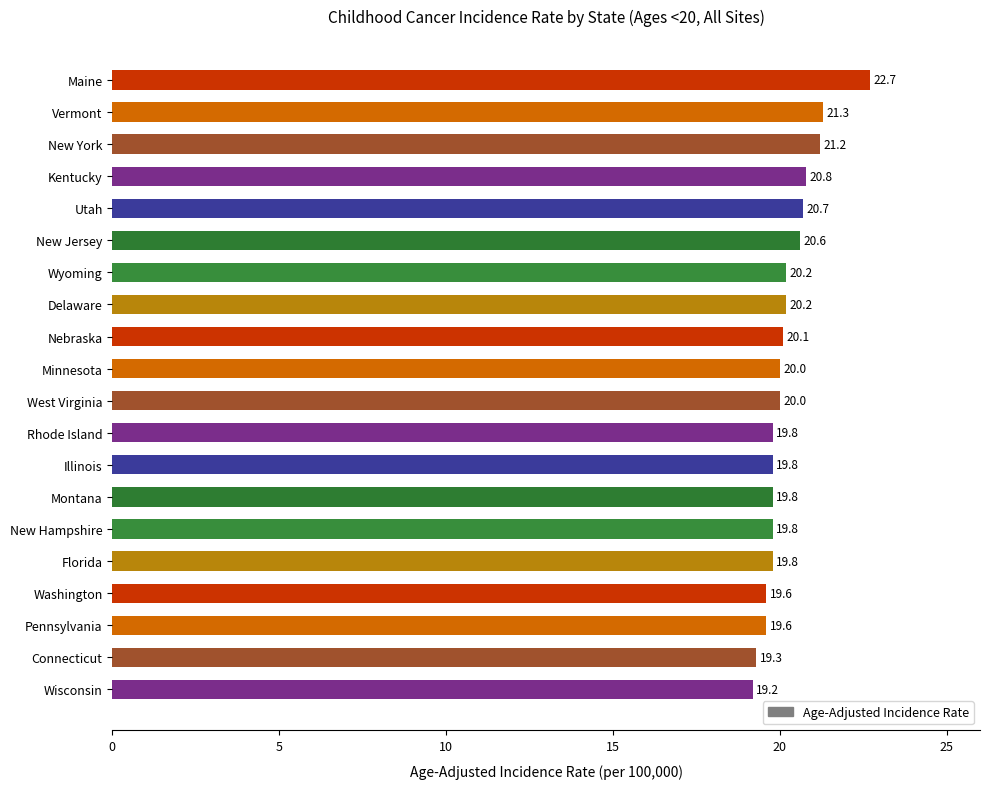

What is the sum of all values?

404.5